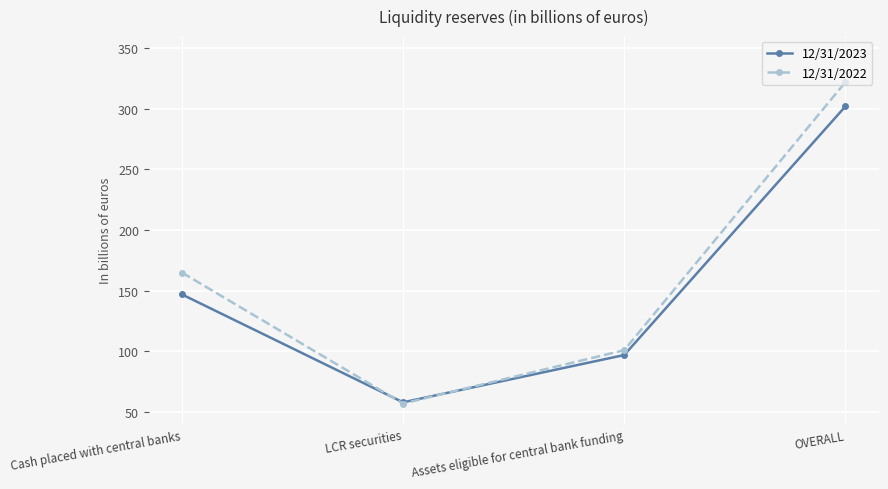

Which series has the widest spread of values?

12/31/2022